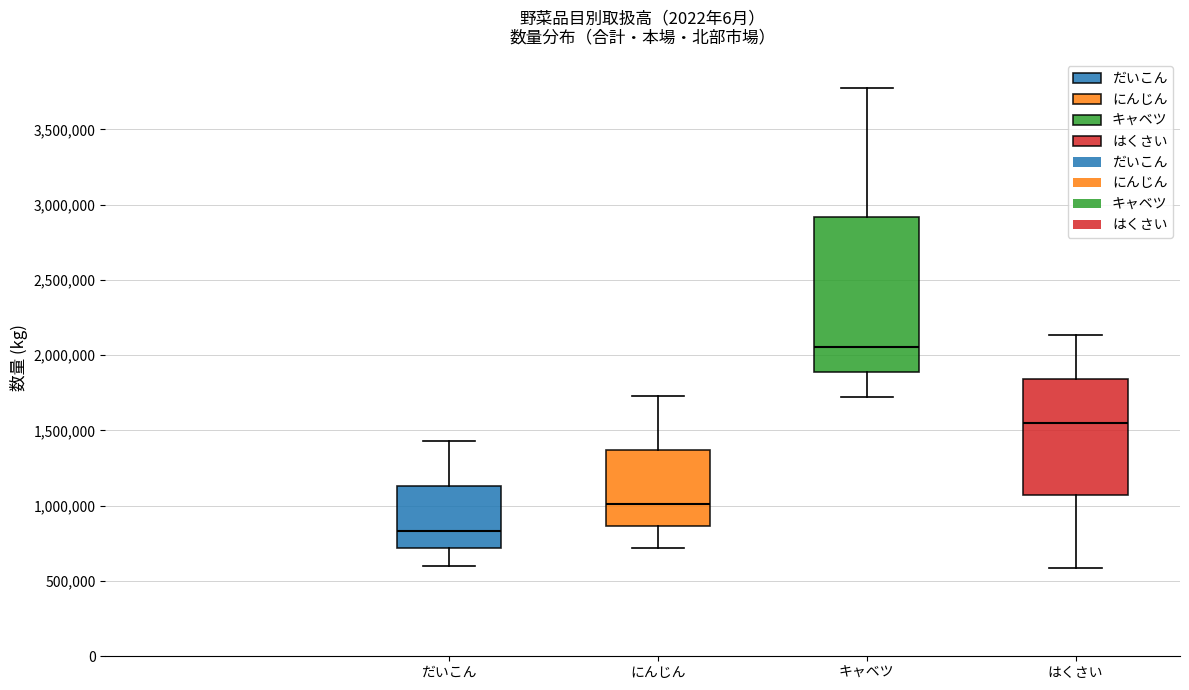

Comparing the boxes themselves (not the whiskers), which one is the tallest?

キャベツ